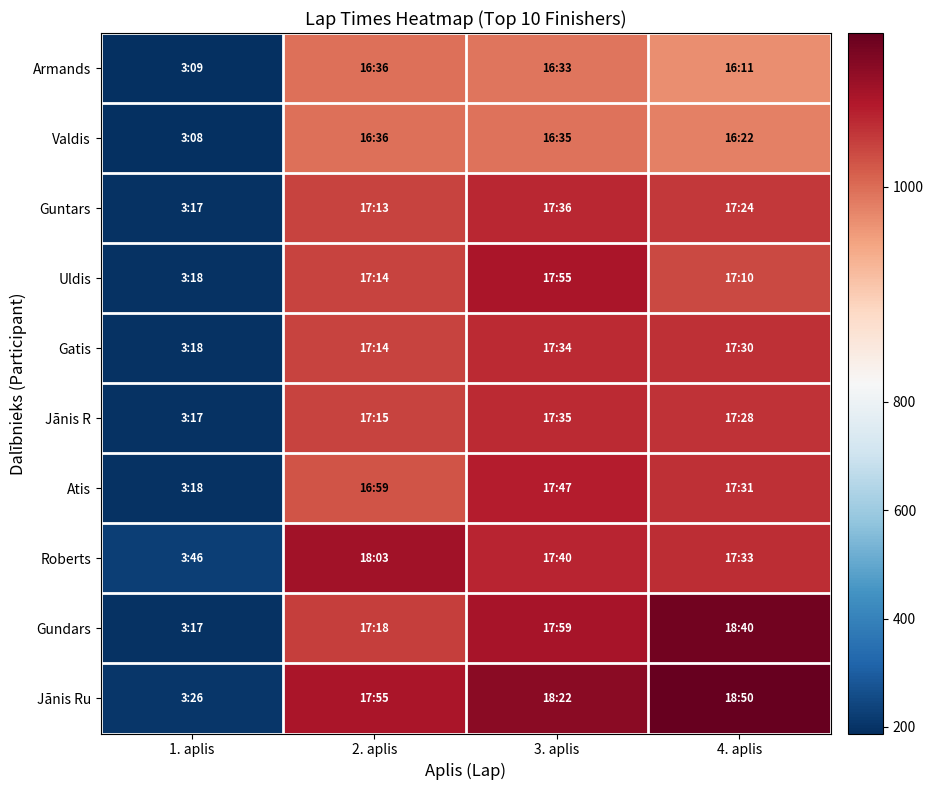

Rank the series at 3. aplis from highest to lowest value.

Jānis Ru, Gundars, Uldis, Atis, Roberts, Guntars, Jānis R, Gatis, Valdis, Armands